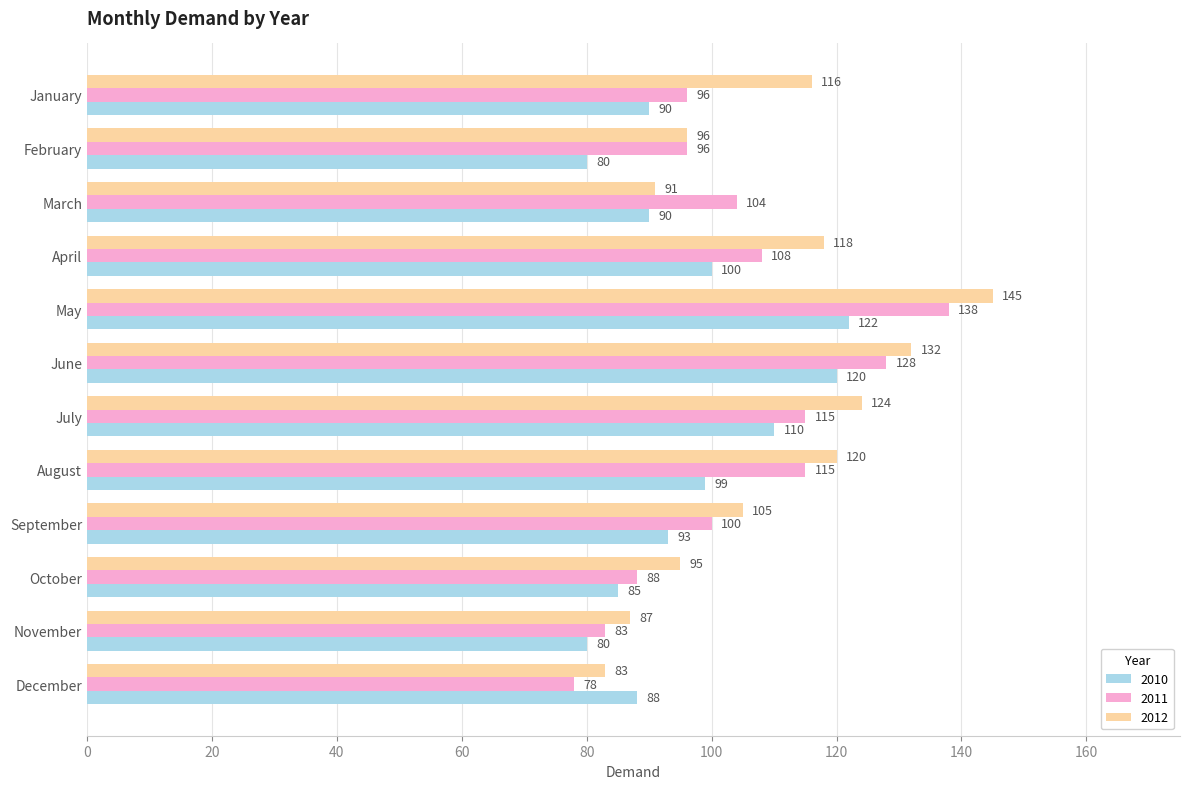

Where is 2011 nearest to the value 108?

April